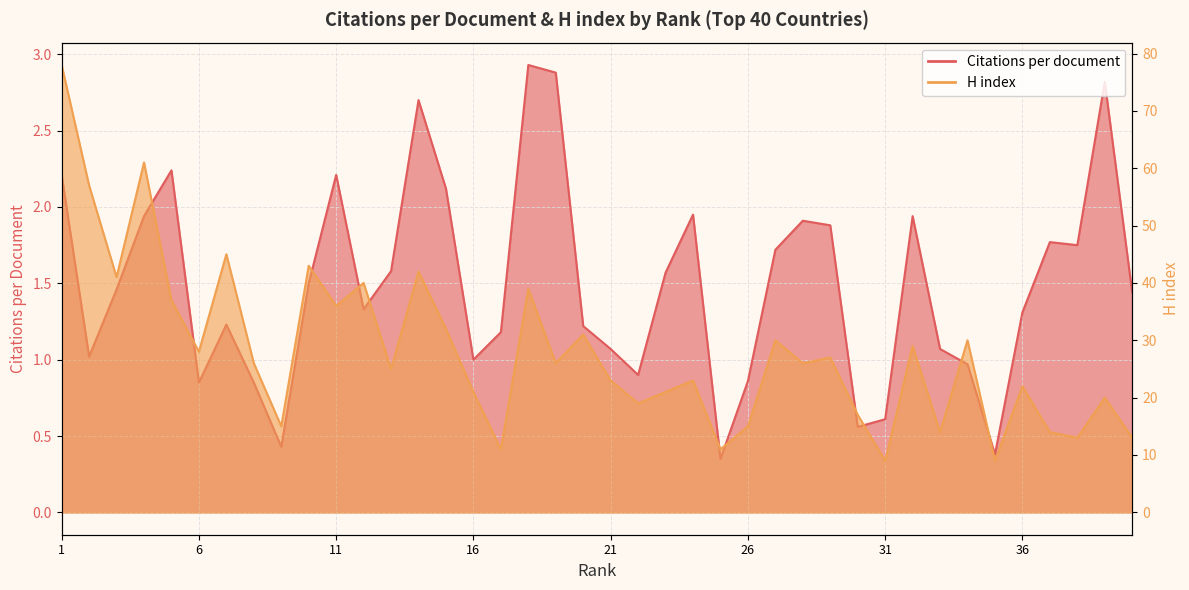

Where does the H index series first go above 26?

1